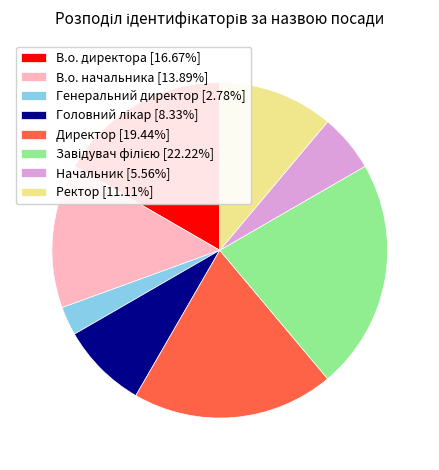

Is the sum of Начальник [5.56%] and В.о. директора [16.67%] greater than half?

No